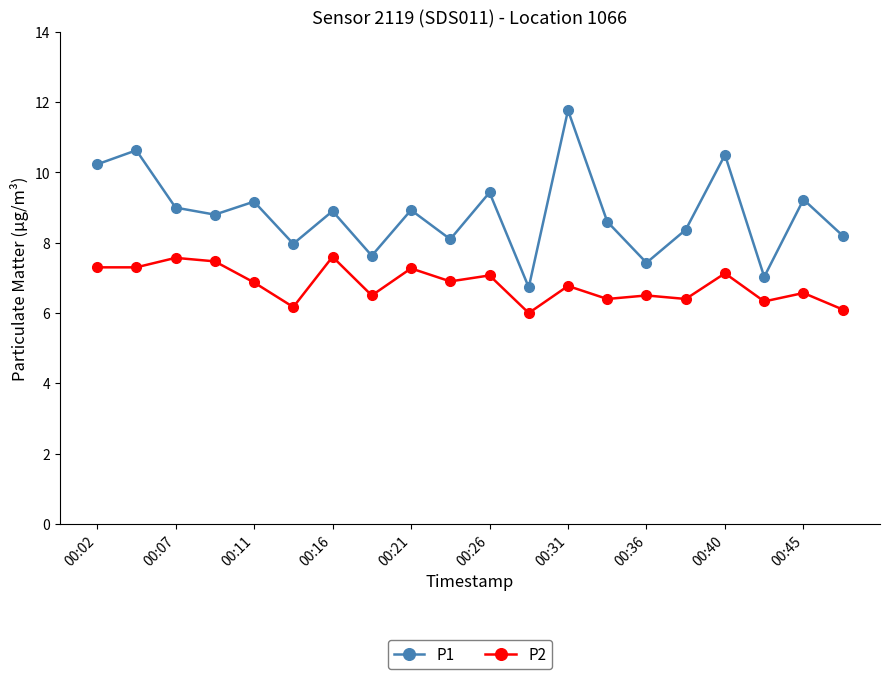

How many series are shown in this chart?

2